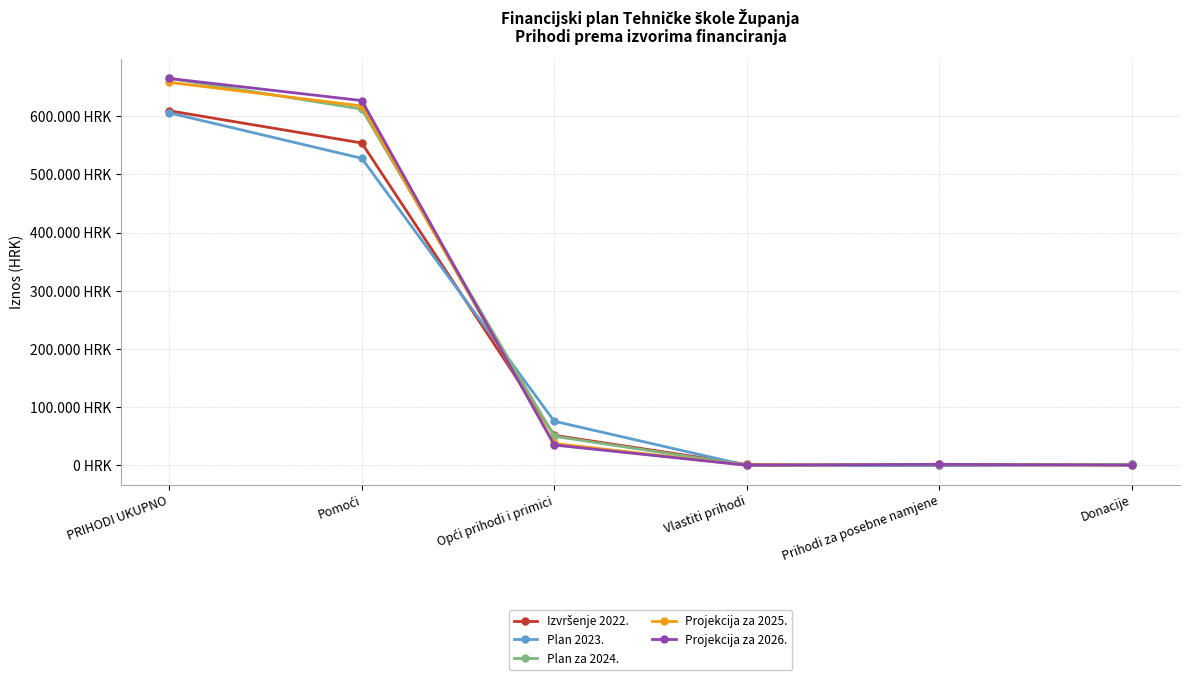

True or false: Plan 2023. has more than 1 interior local peaks.

False